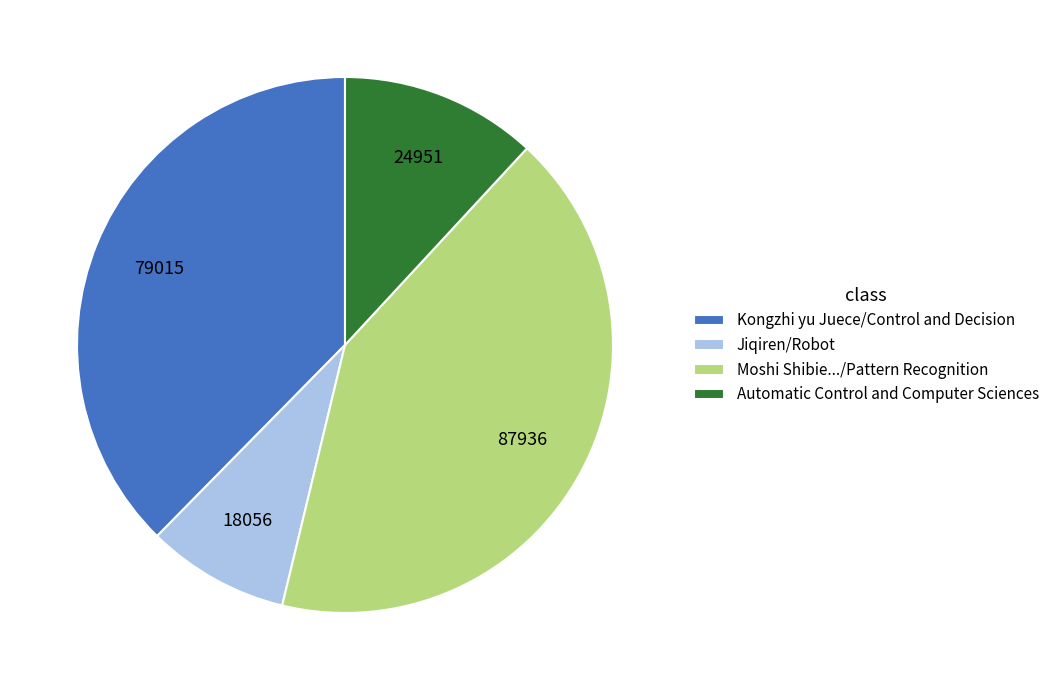

Rank the categories by value from lowest to highest.

Jiqiren/Robot, Automatic Control and Computer Sciences, Kongzhi yu Juece/Control and Decision, Moshi Shibie.../Pattern Recognition